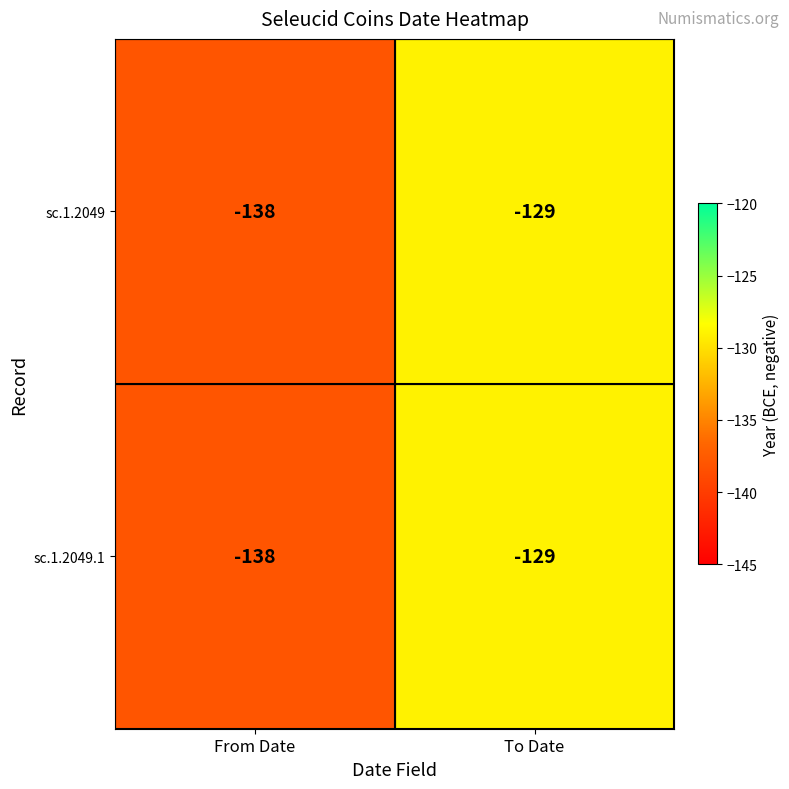

The sc.1.2049 series shows -56 at From Date. True or false?

False